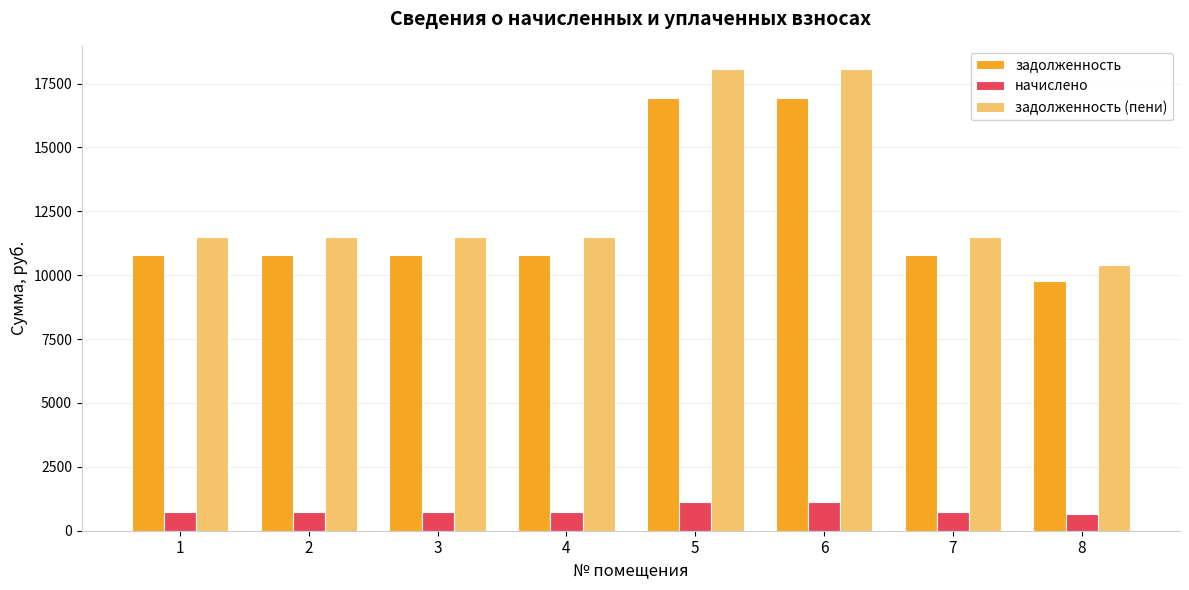

What is the average value of the задолженность (пени) series?

13006.0